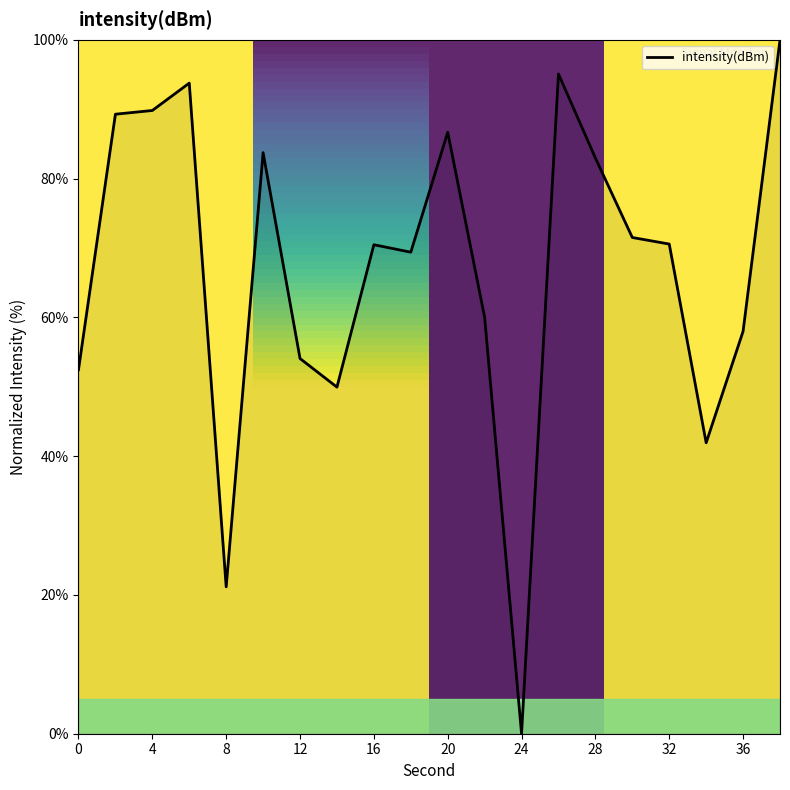

What is the greatest value displayed?

100.0